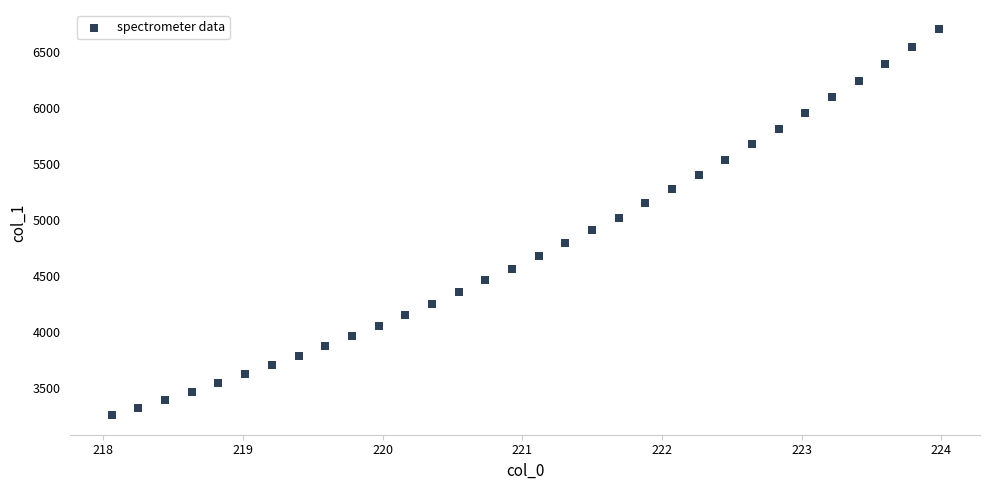

What is the range of X values (max minus min)?

5.9